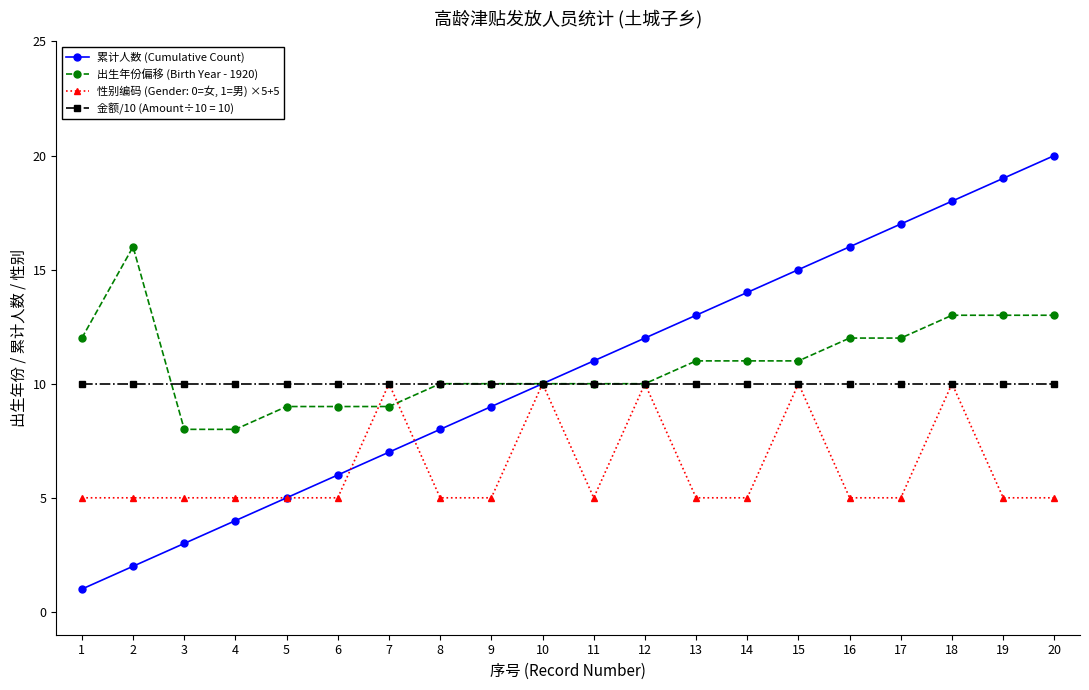

Is the value of 累计人数 (Cumulative Count) at 2 greater than the value of 出生年份偏移 (Birth Year - 1920) at 18?

No